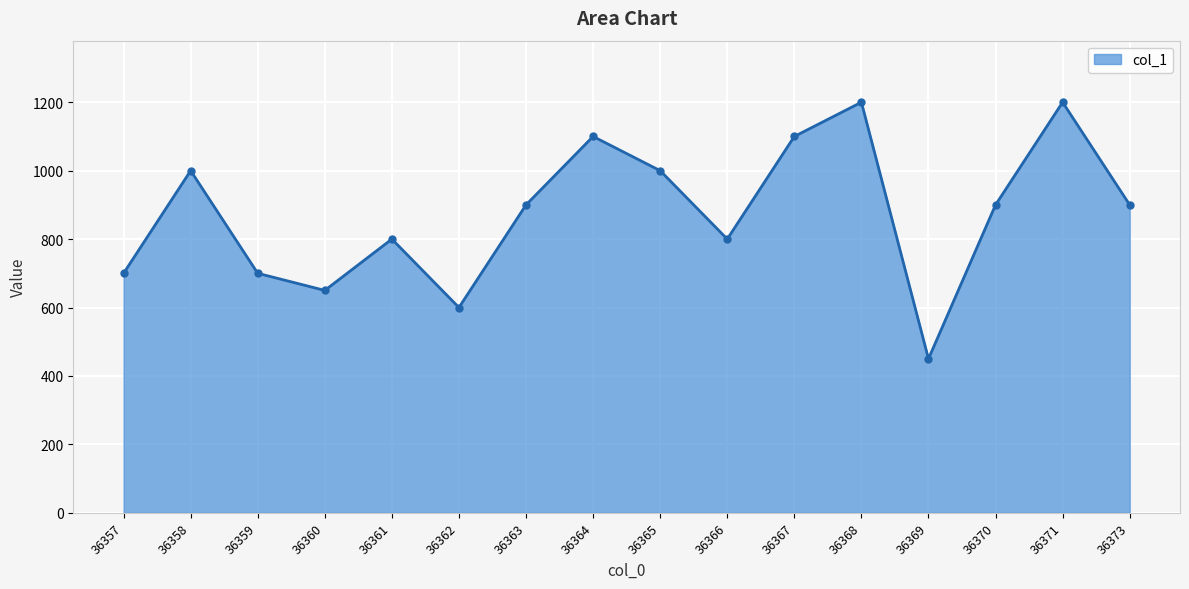

What is the sum of all values?

14000